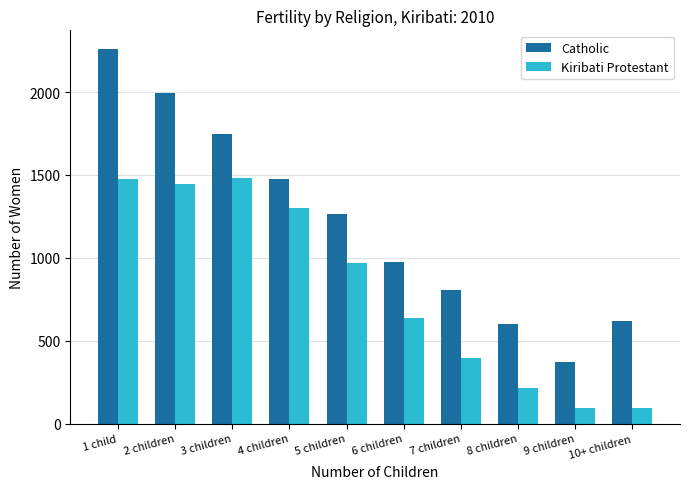

True or false: Catholic has a value of 806 at 7 children.

True